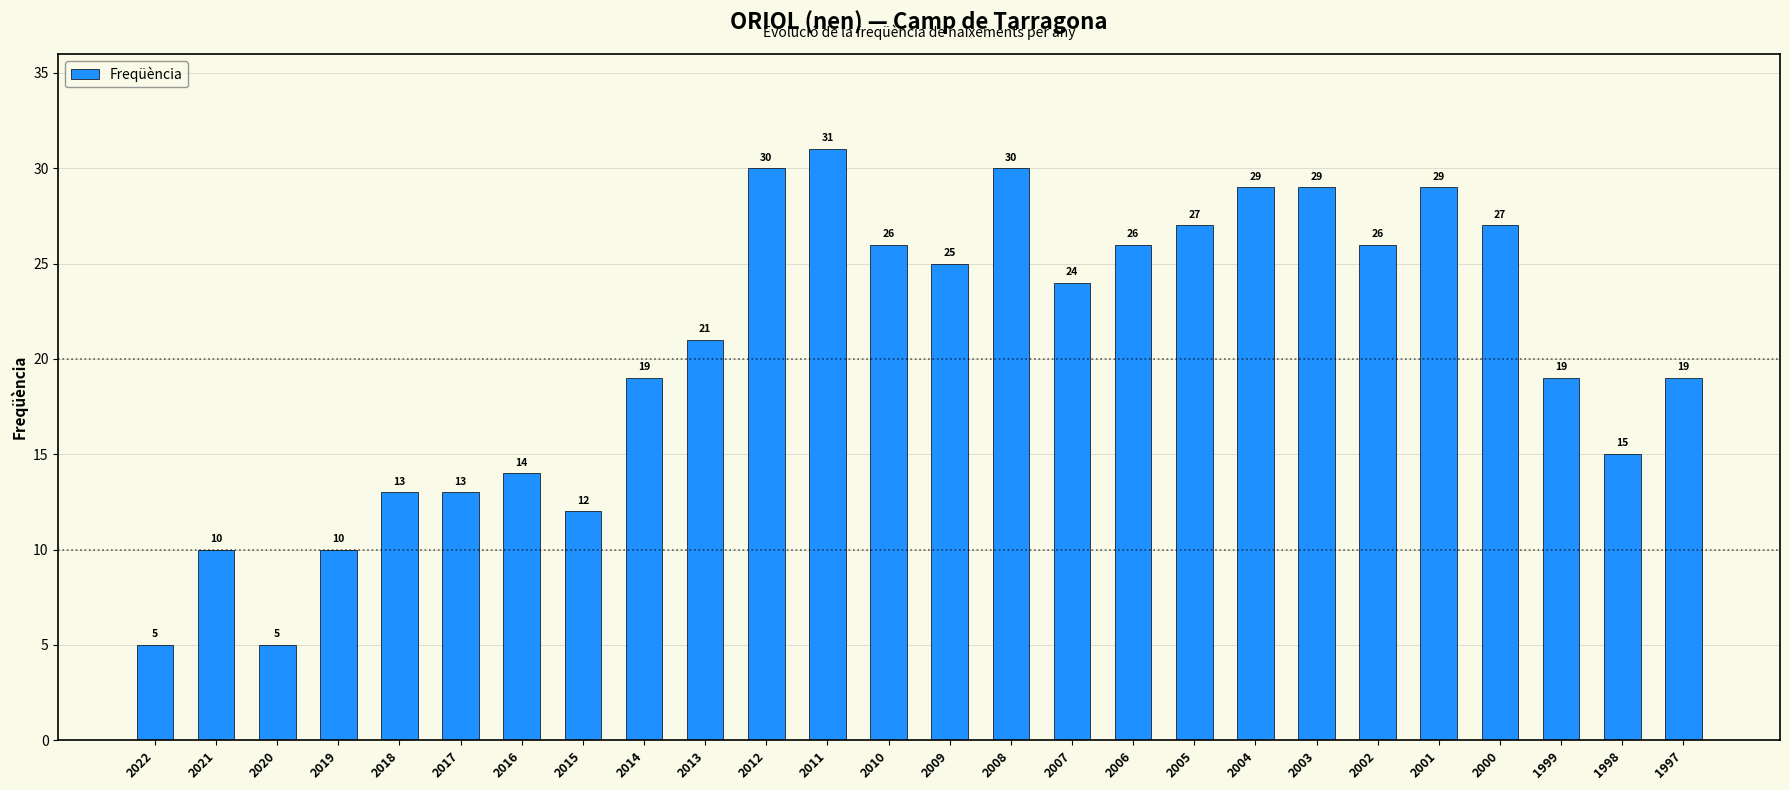

Reading right to left, list all the values displayed in this chart.

19	15	19	27	29	26	29	29	27	26	24	30	25	26	31	30	21	19	12	14	13	13	10	5	10	5